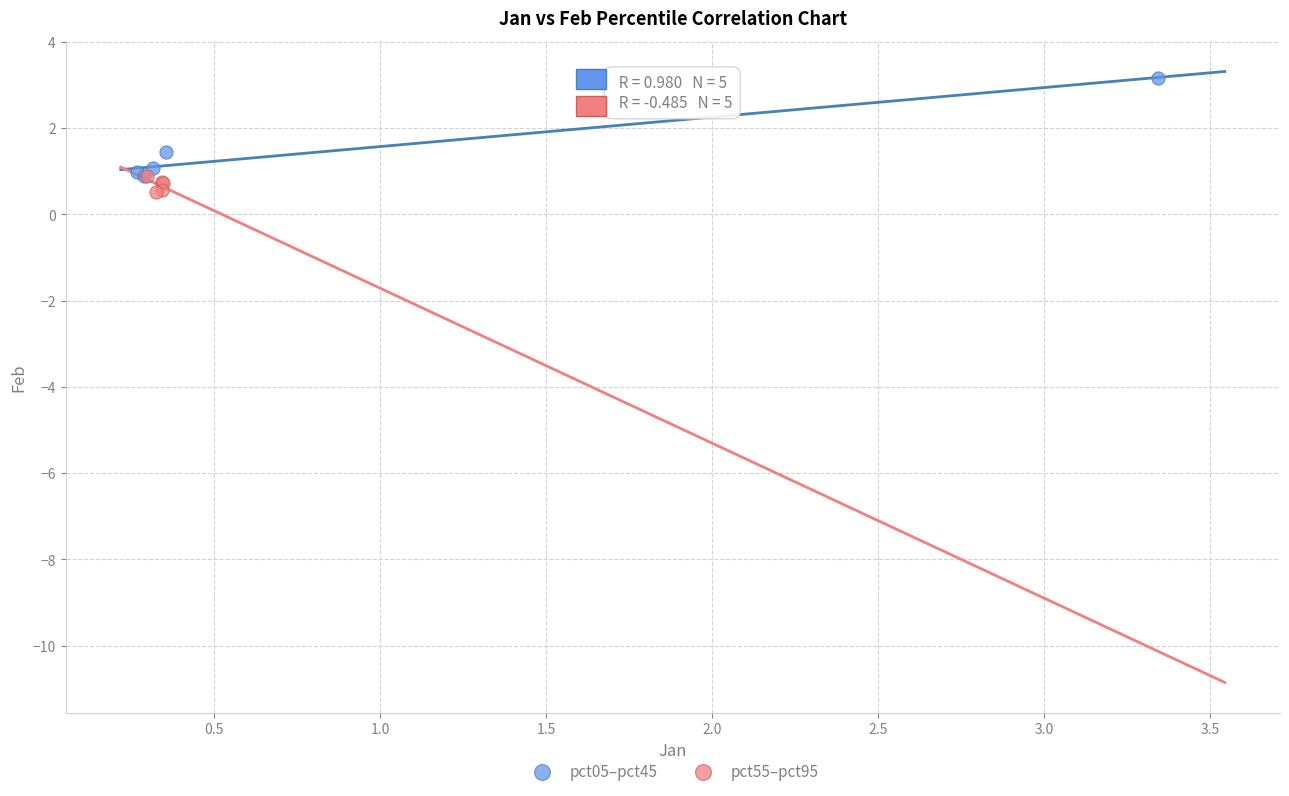

Which series reaches the maximum Y coordinate?

pct05–pct45